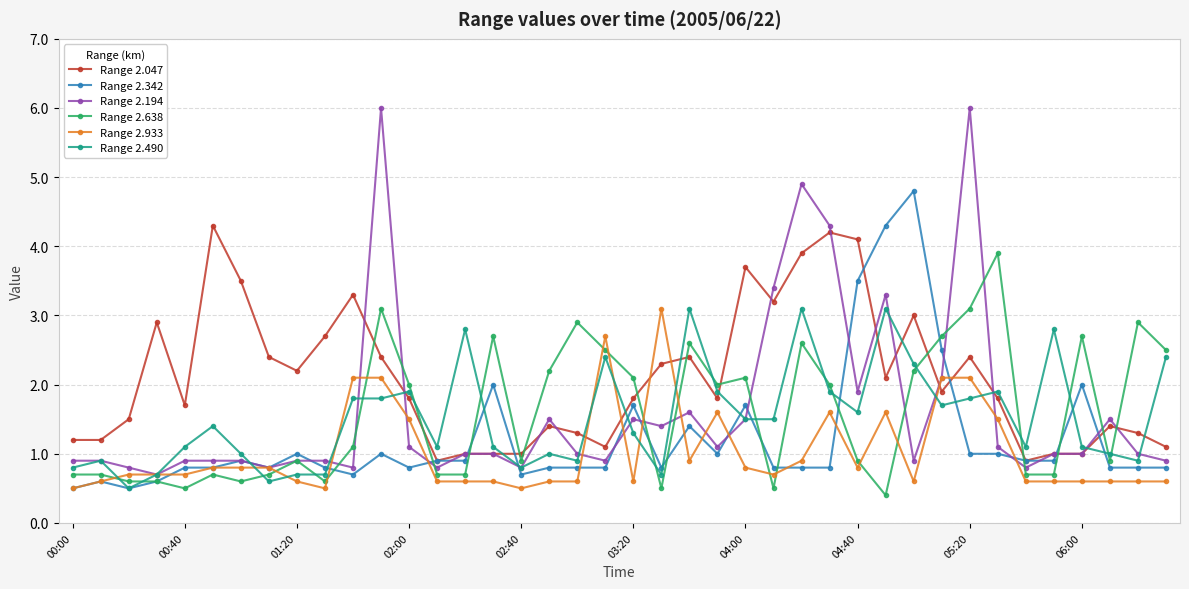

Which series has the largest range (max minus min)?

Range 2.194